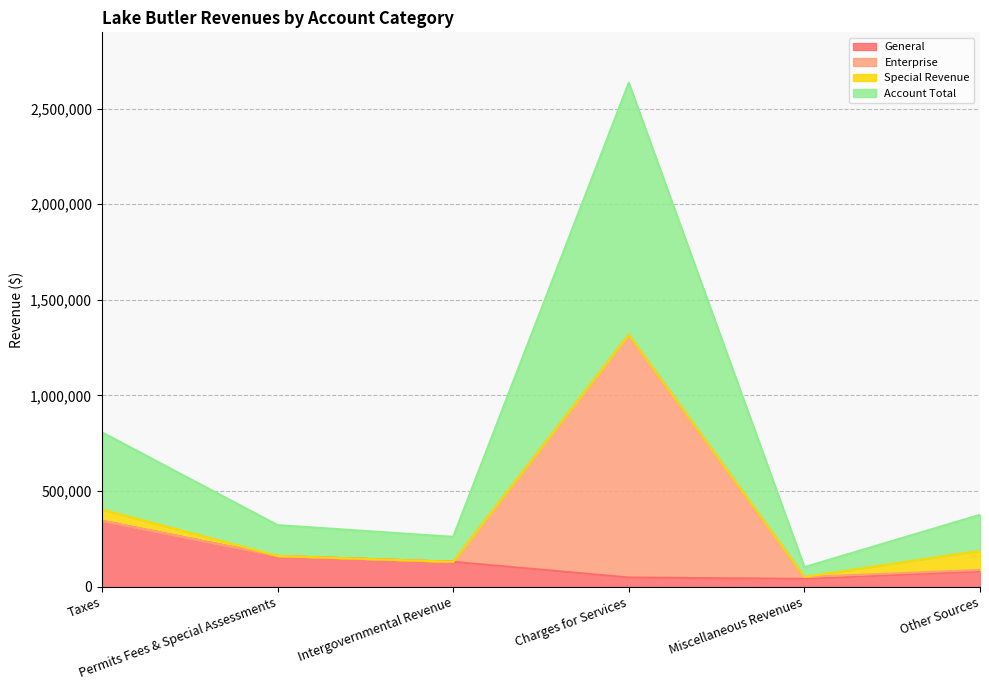

How many data points in Account Total are less than 188193?

3